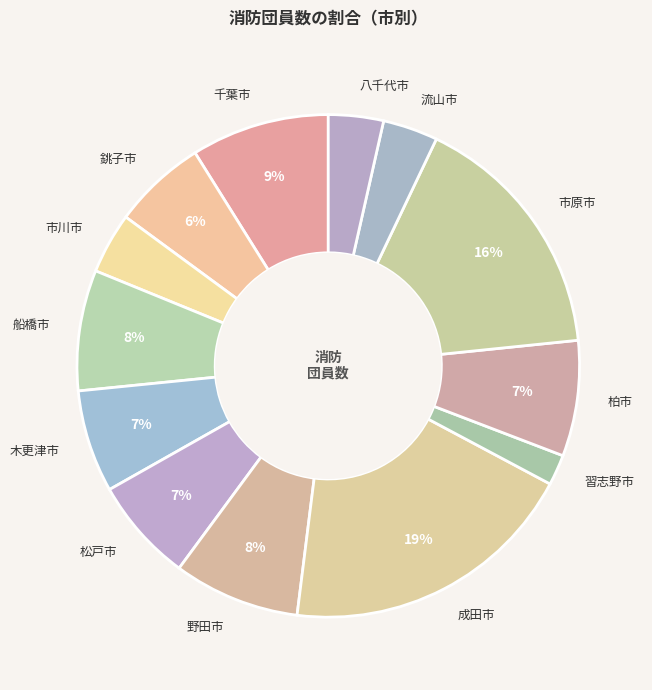

To the nearest percent, what is the combined percentage of 松戸市 and 成田市?

26%